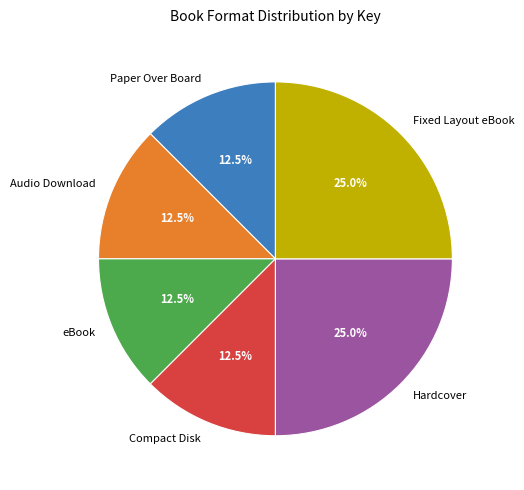

Is Compact Disk the majority of the pie?

No